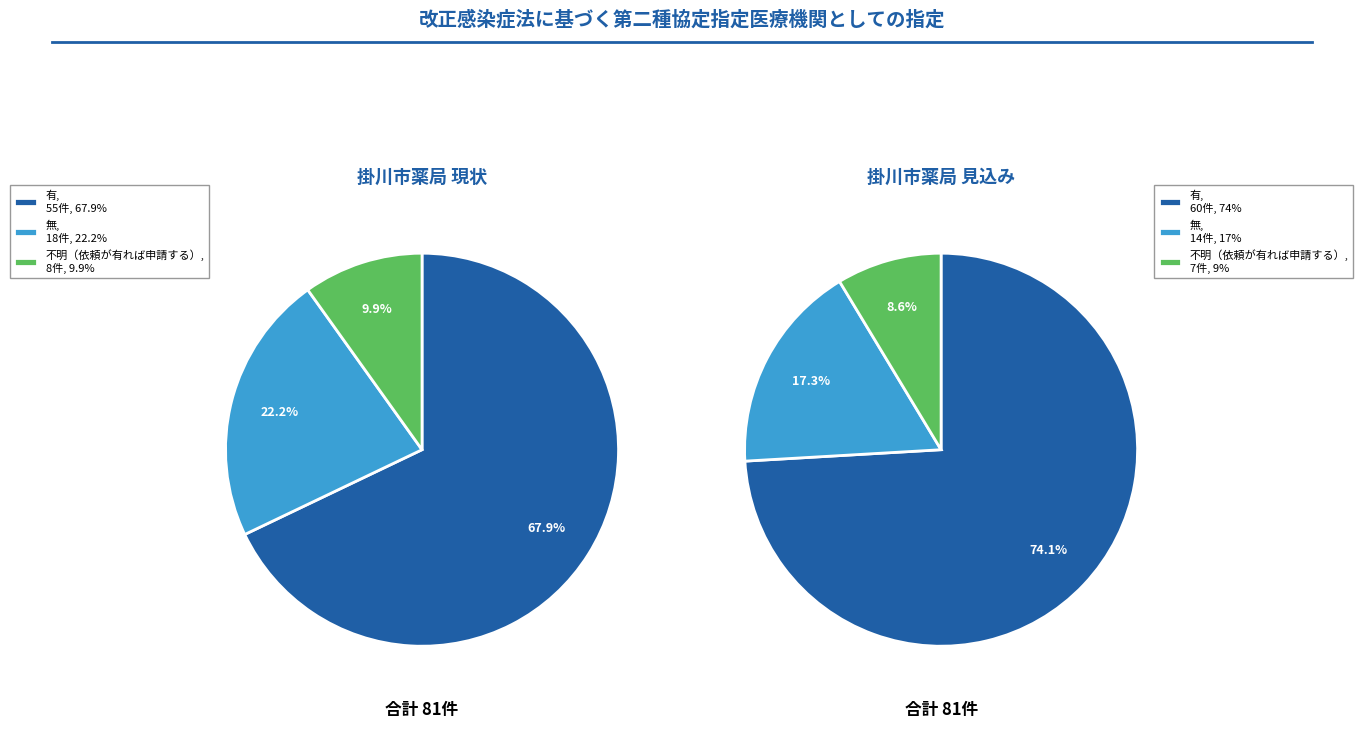

To the nearest percent, what percentage of the pie is 有?

68%